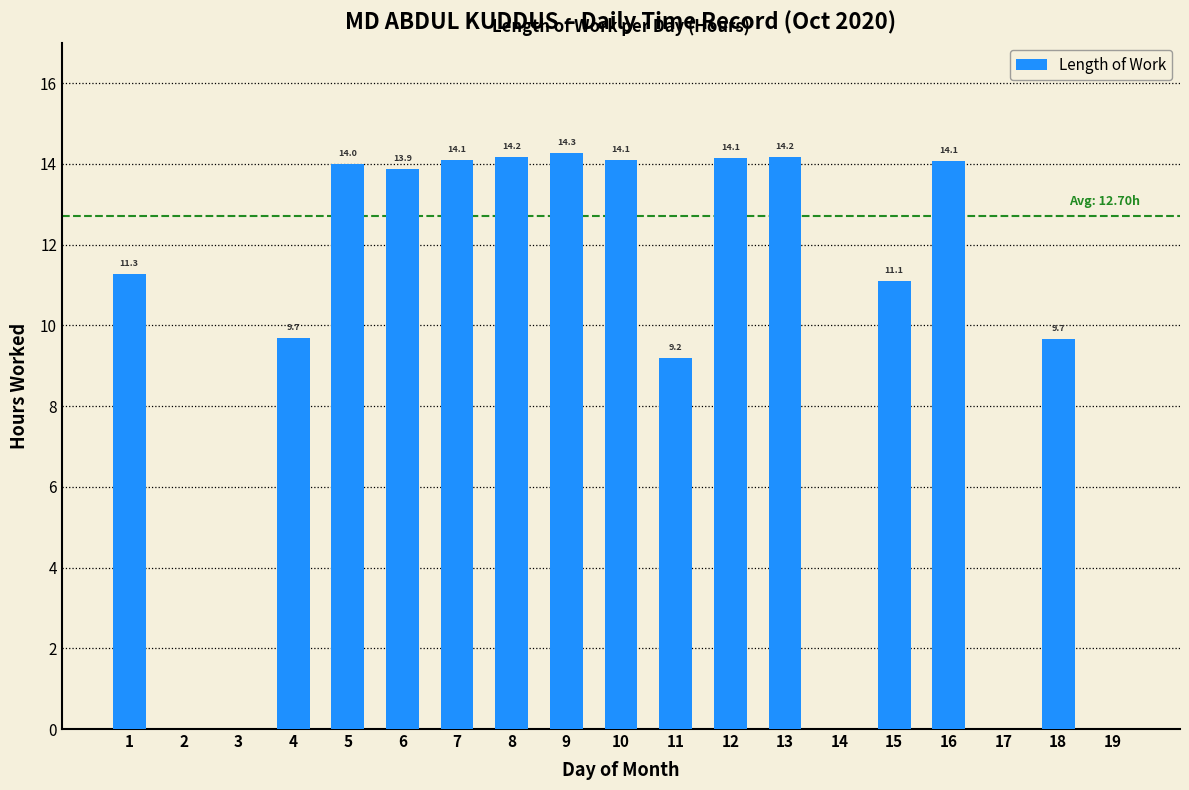

Count the number of categories in the chart.

19